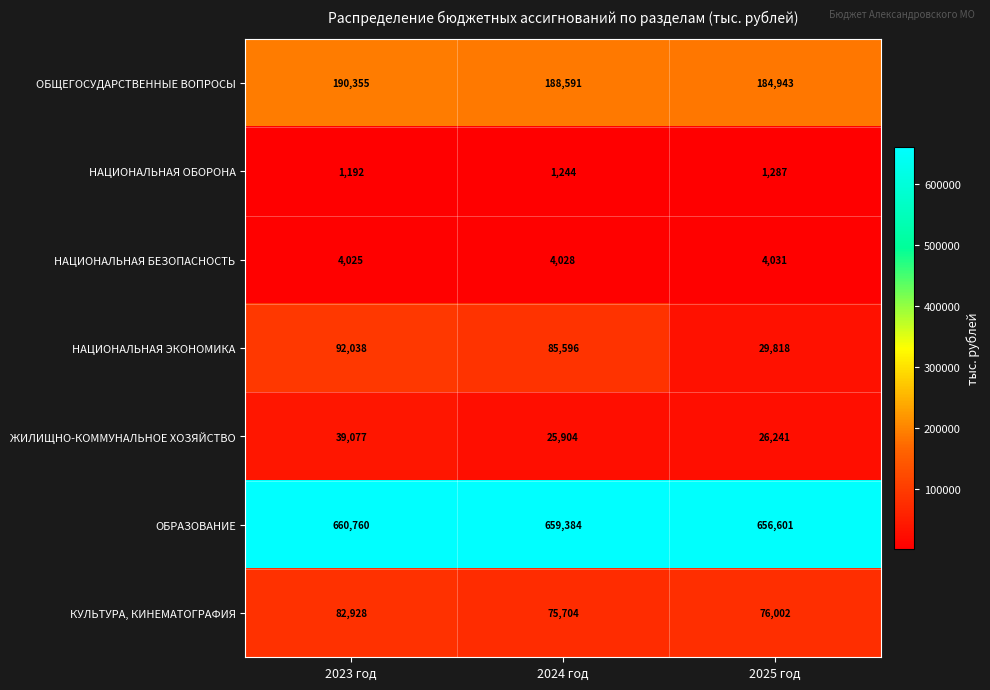

At which category does the chart reach its peak across all series?

2023 год